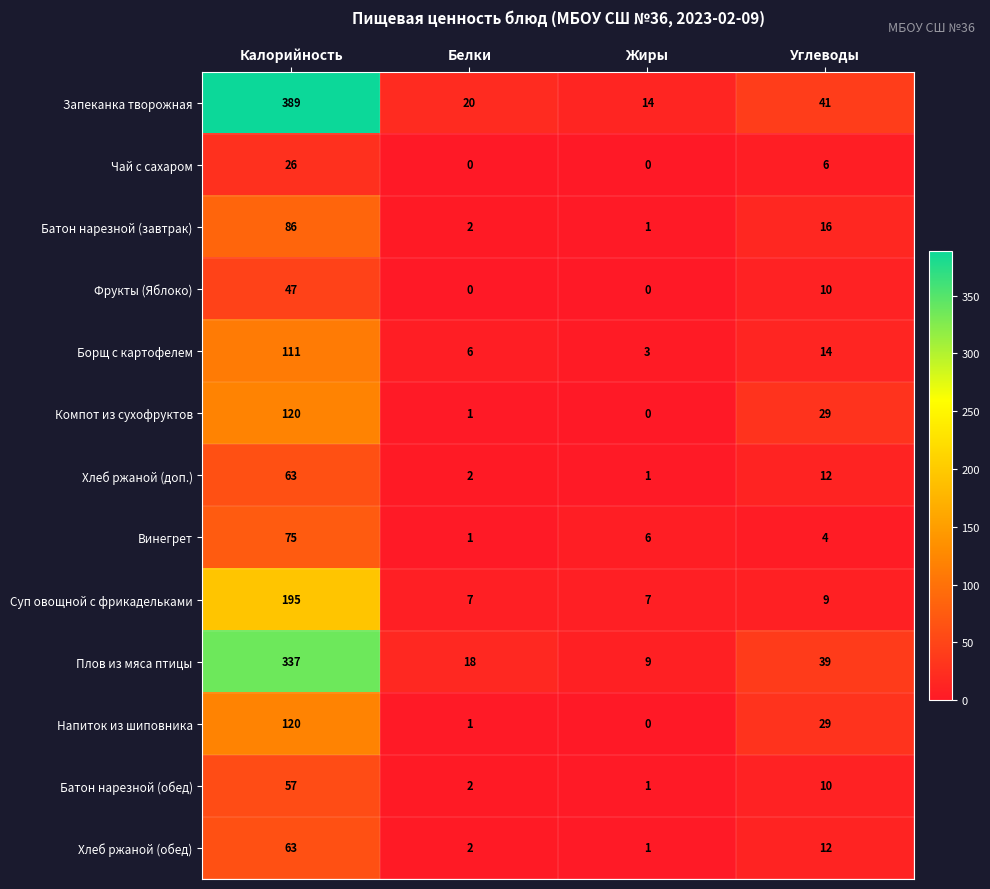

The value of Запеканка творожная at Калорийность is 688. True or false?

False